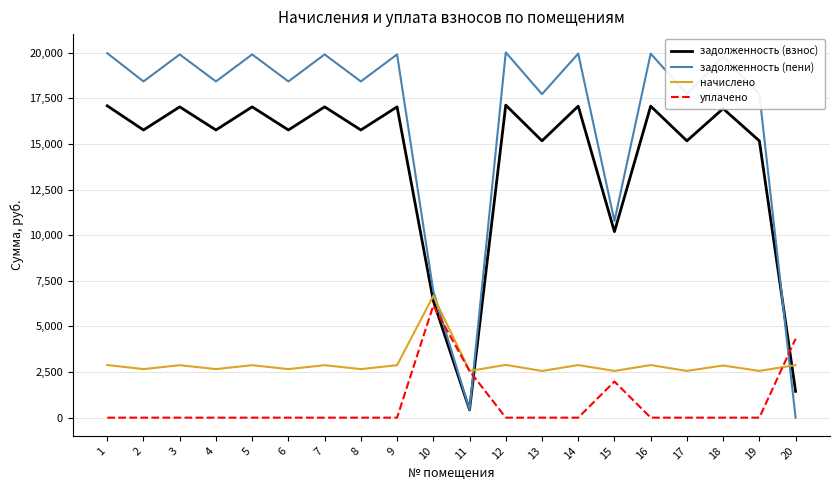

What is the maximum value for задолженность (взнос)?

17126.4